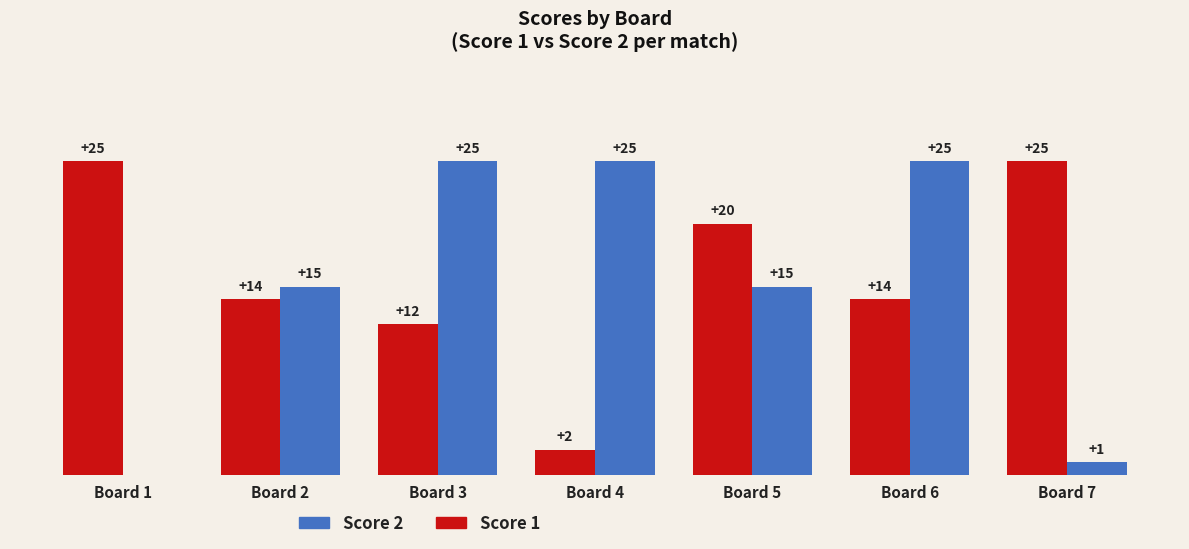

Where does the Score 1 series first go above 14?

Board 1